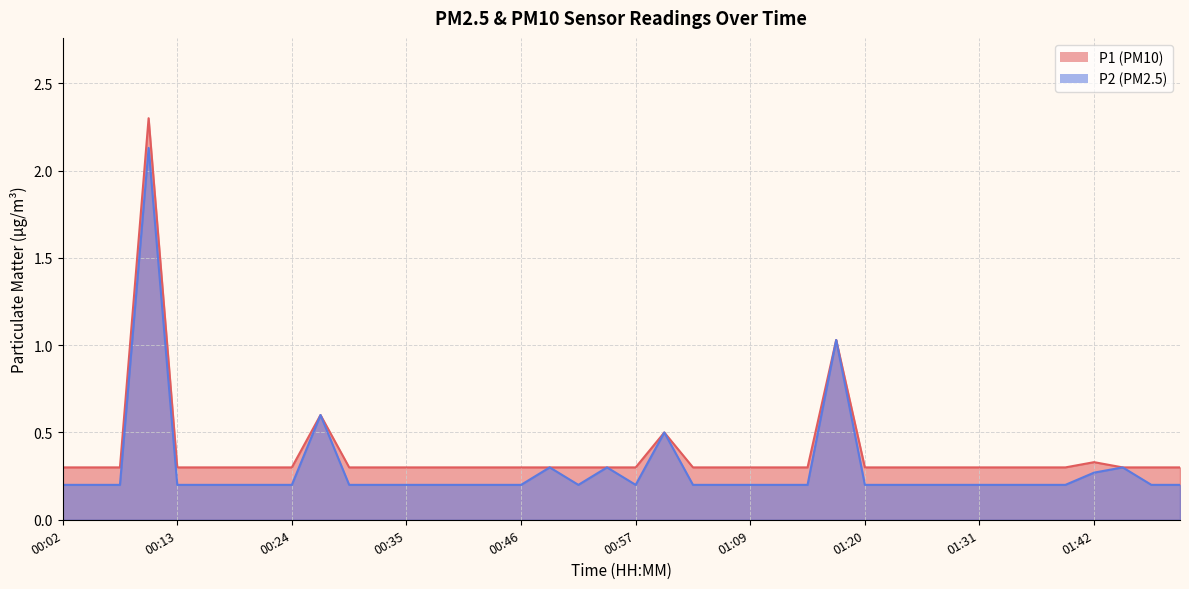

Rank the categories by P1 value from lowest to highest.

00:02, 00:05, 00:08, 00:13, 00:16, 00:19, 00:21, 00:24, 00:30, 00:32, 00:35, 00:38, 00:41, 00:43, 00:46, 00:49, 00:52, 00:55, 00:57, 01:03, 01:06, 01:09, 01:11, 01:14, 01:20, 01:22, 01:25, 01:28, 01:31, 01:34, 01:36, 01:39, 01:45, 01:48, 01:50, 01:42, 01:00, 00:27, 01:17, 00:10